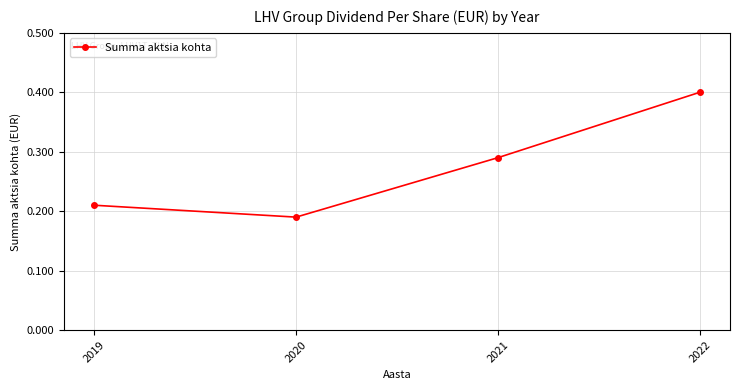

Does the chart have visible grid lines?

Yes